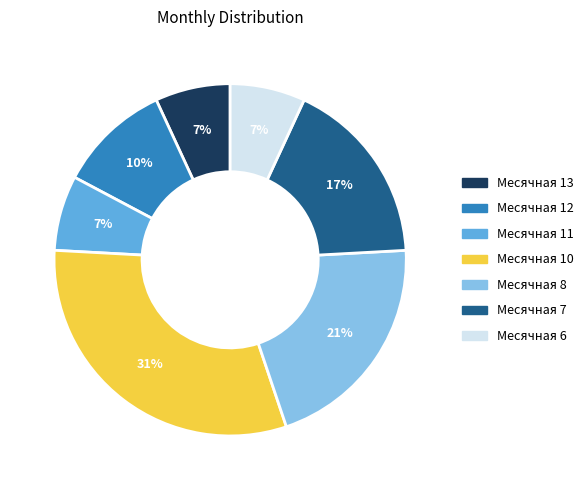

What percentage is the Месячная 8 slice, to the nearest percent?

21%